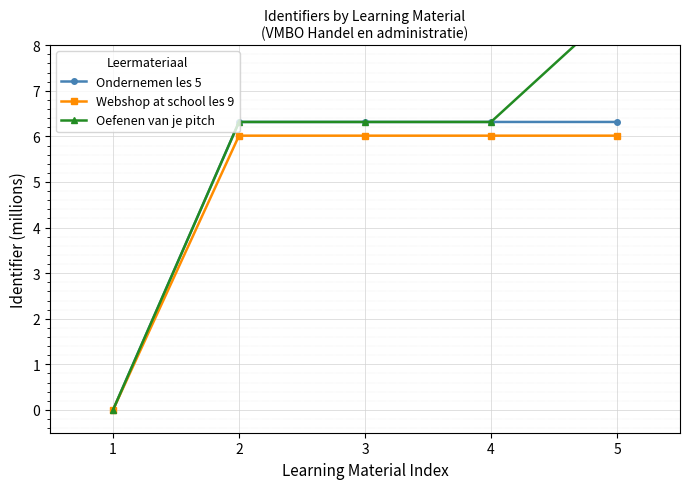

Where does the Webshop at school les 9 series first go above 6?

2